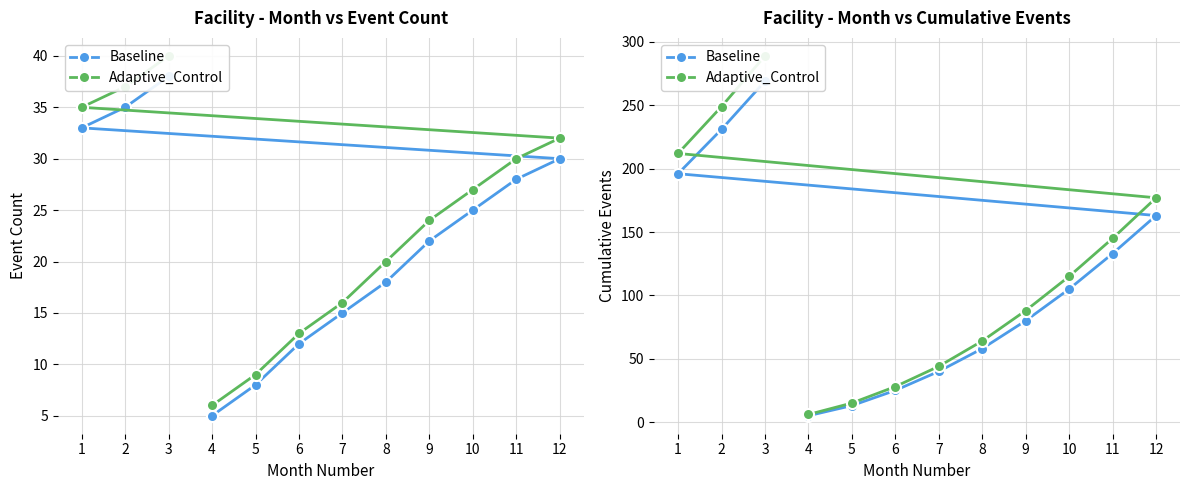

Which series changed the most between 7 and 8?

Adaptive_Control